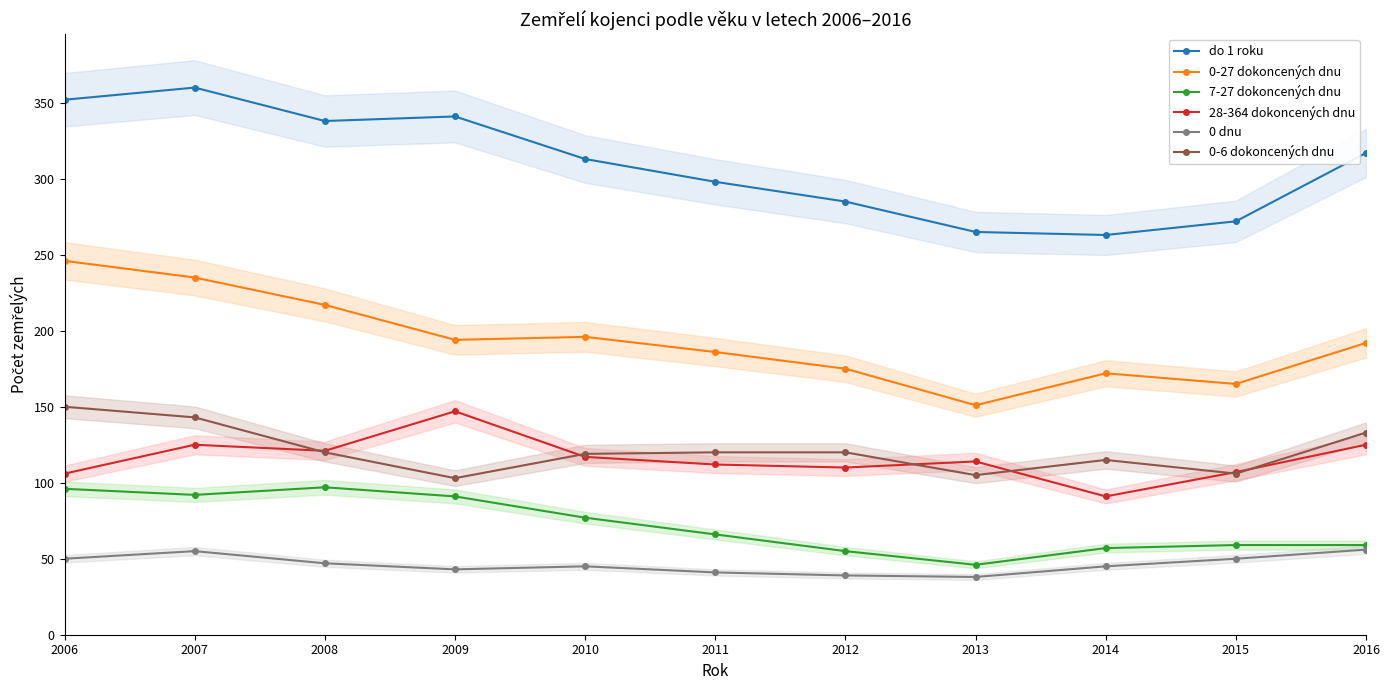

What is the sum of all 7-27 dokoncených dnu values?

795